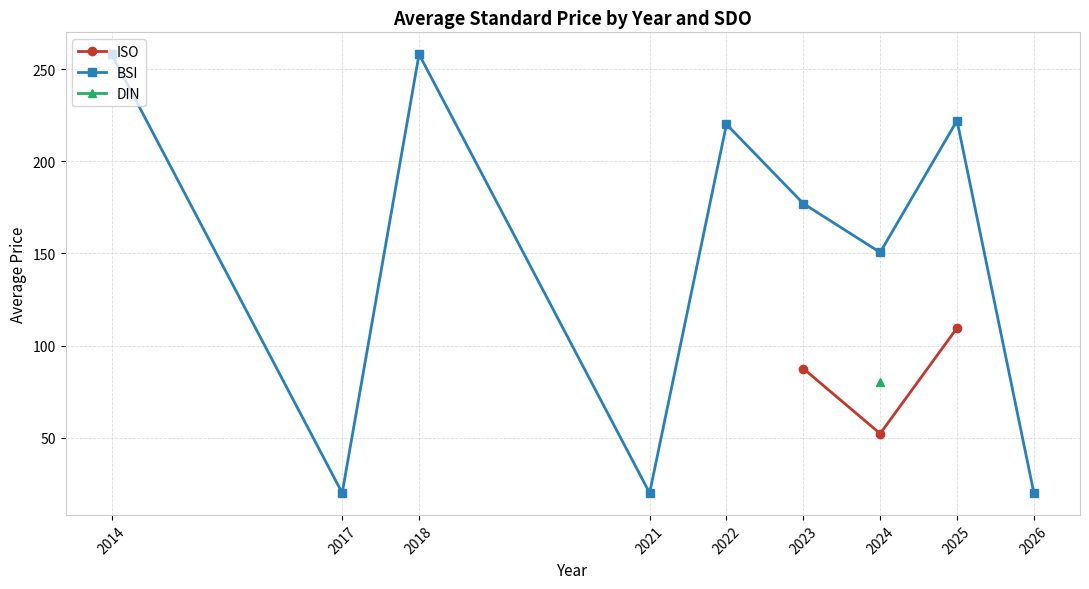

Rank the categories by ISO value from highest to lowest.

2025, 2023, 2024